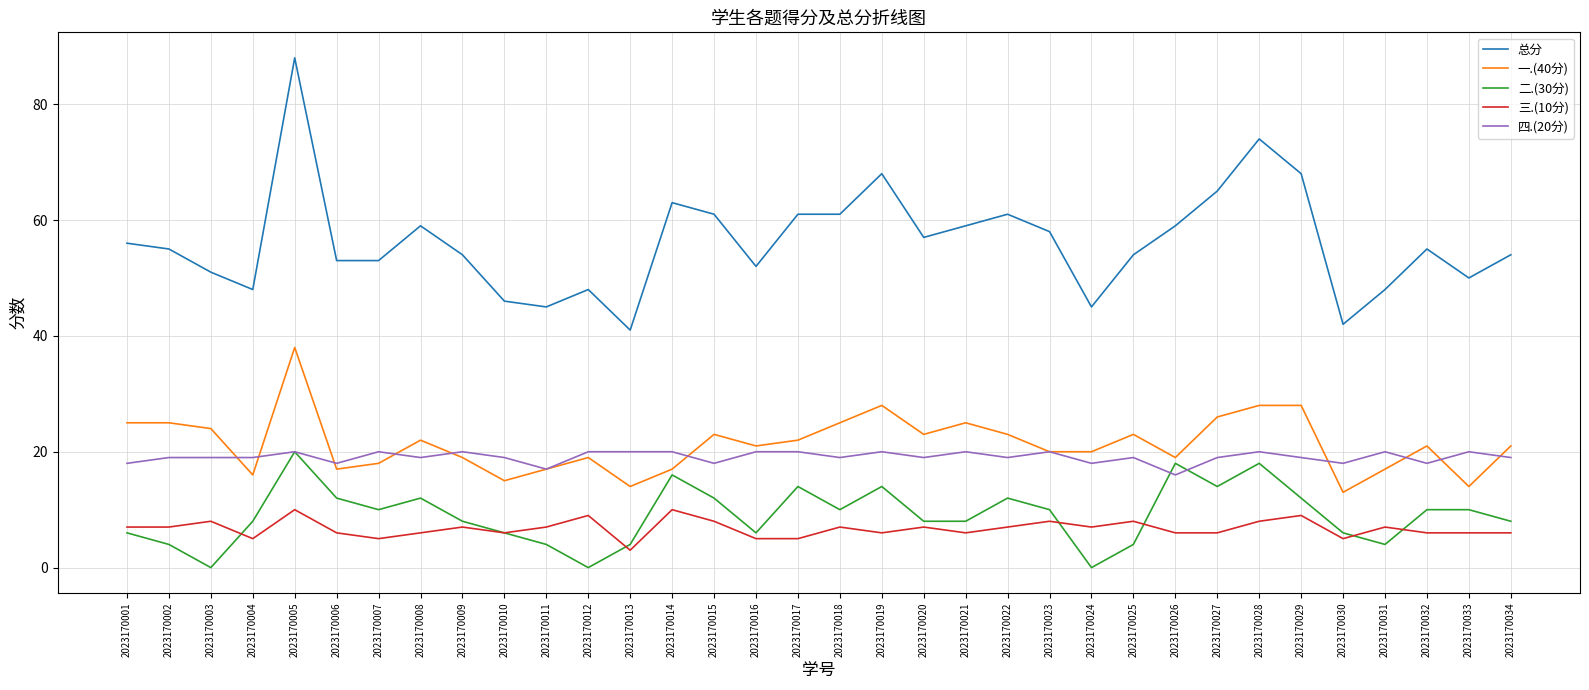

At which category is the sum across all series the highest?

2023170005